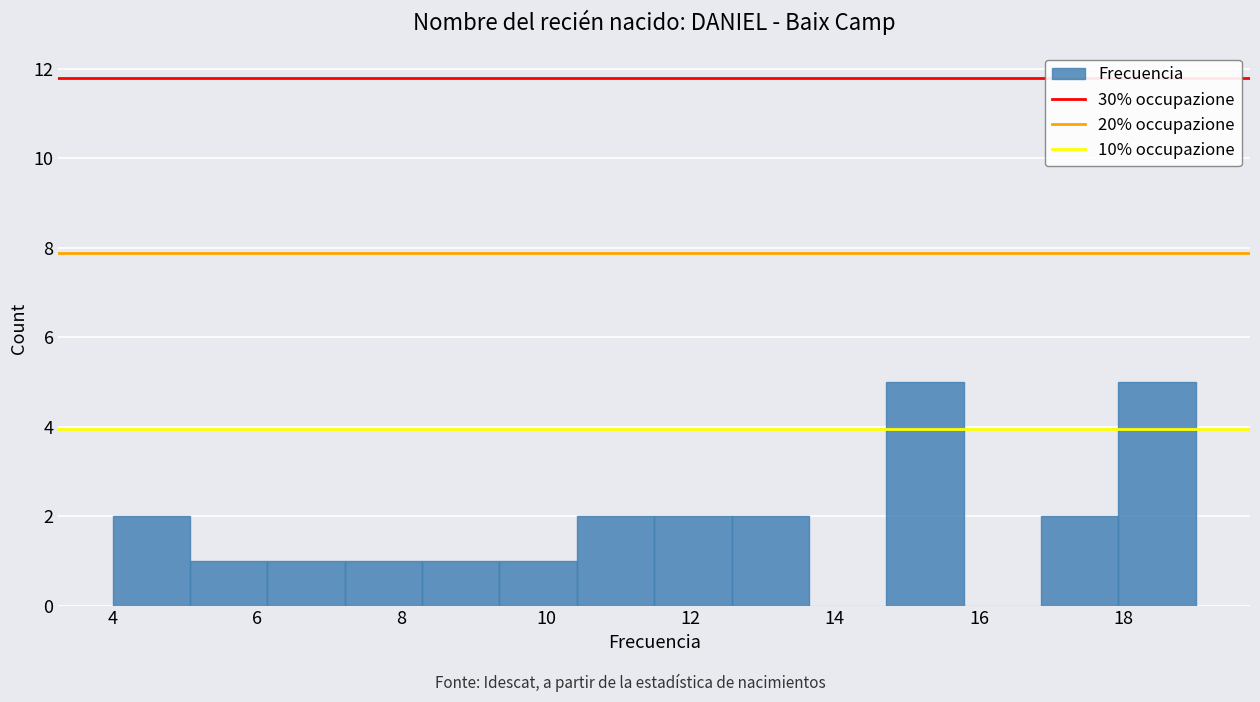

Reading left to right, list every bar in this chart as the range it spans on the x-axis followed by its height. Neither the bar edges nor the heights are printed on the chart, so give them approximately, as read against the axes.

4.0 to 5.0: 2
5.0 to 6.2: 1
6.2 to 7.2: 1
7.2 to 8.2: 1
8.2 to 9.4: 1
9.4 to 10.4: 1
10.4 to 11.6: 2
11.6 to 12.6: 2
12.6 to 13.6: 2
13.6 to 14.8: 0
14.8 to 15.8: 5
15.8 to 16.8: 0
16.8 to 18.0: 2
18.0 to 19.0: 5